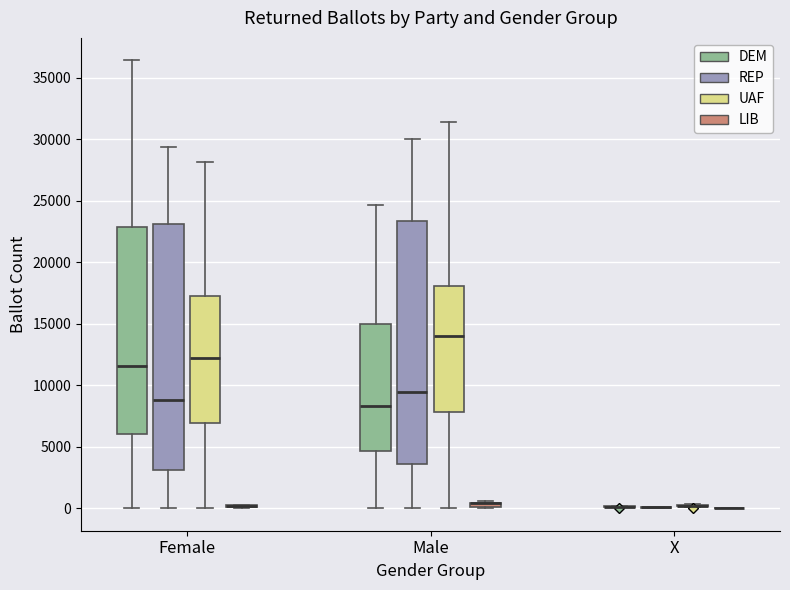

Where does the median line of the box for Male (DEM) sit on the y-axis? The values are not printed on the chart, so give them approximately, as read against the axis.

8500